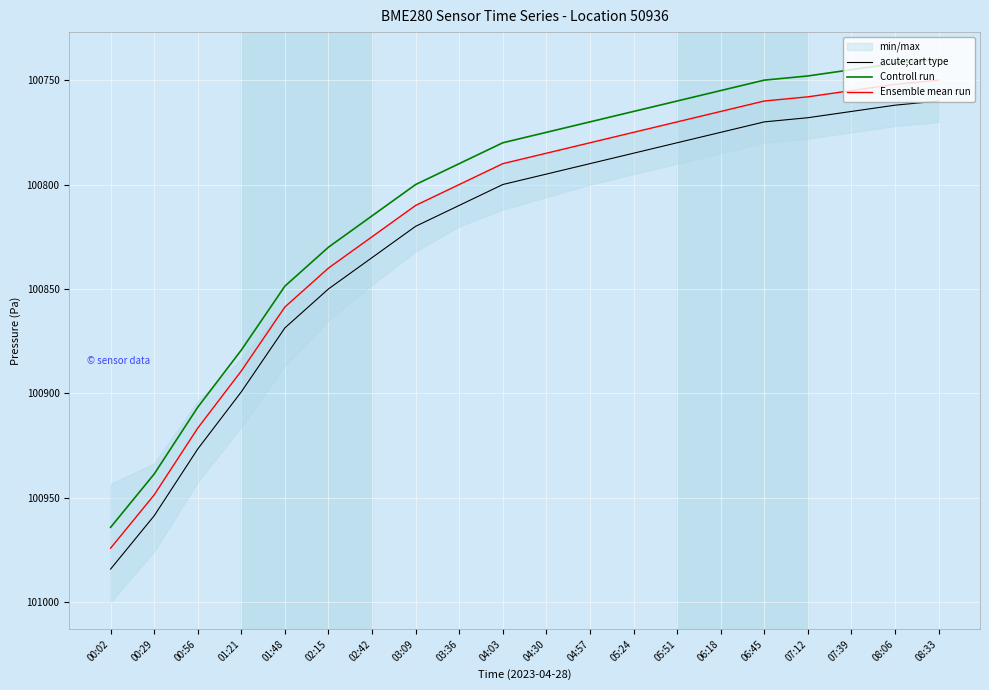

At which label does acute;cart type first exceed 100800?

00:02